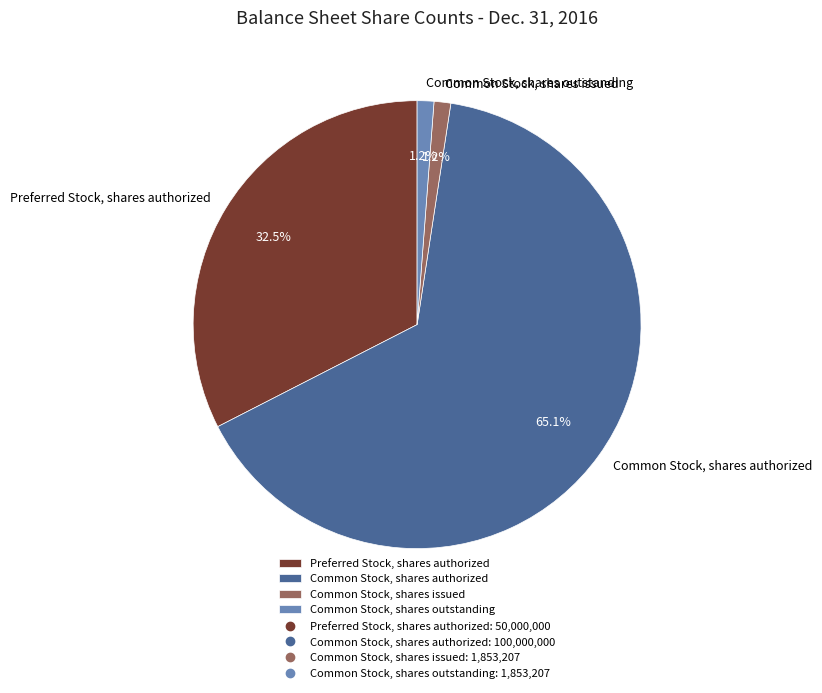

Is there a majority slice in this chart?

Yes